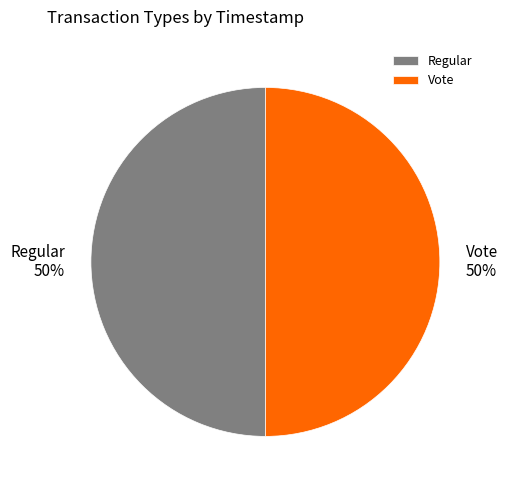

To the nearest percent, what is the average slice percentage?

50%